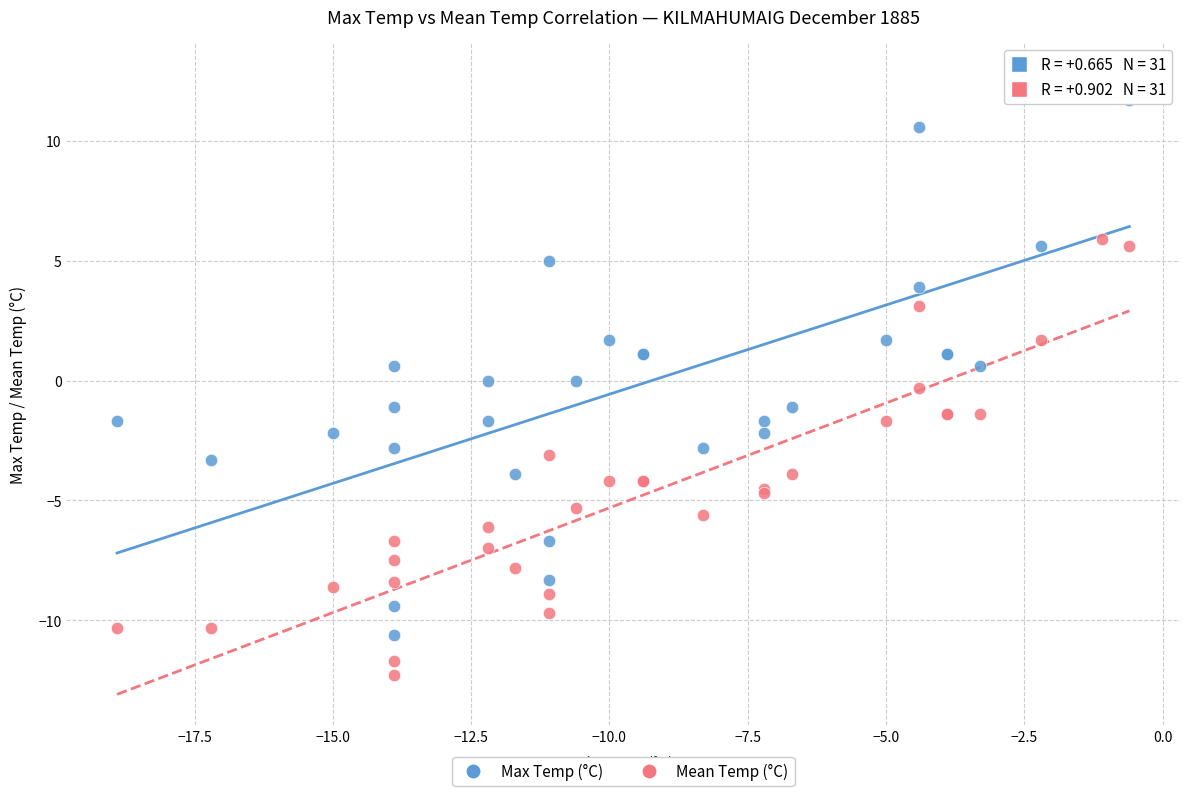

Which series contains the lowest Y value?

Mean Temp (°C)